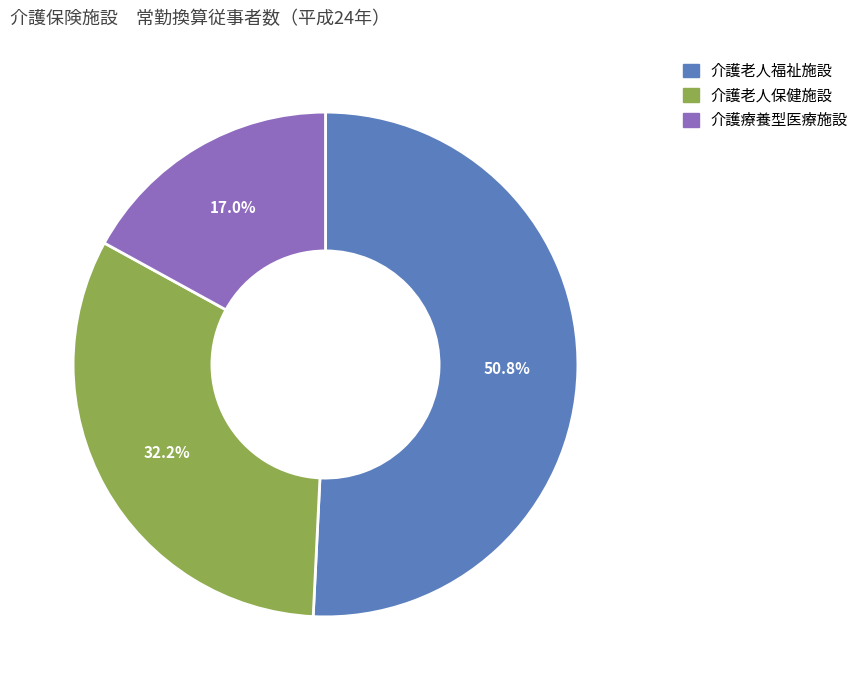

Does any single category account for the majority?

Yes